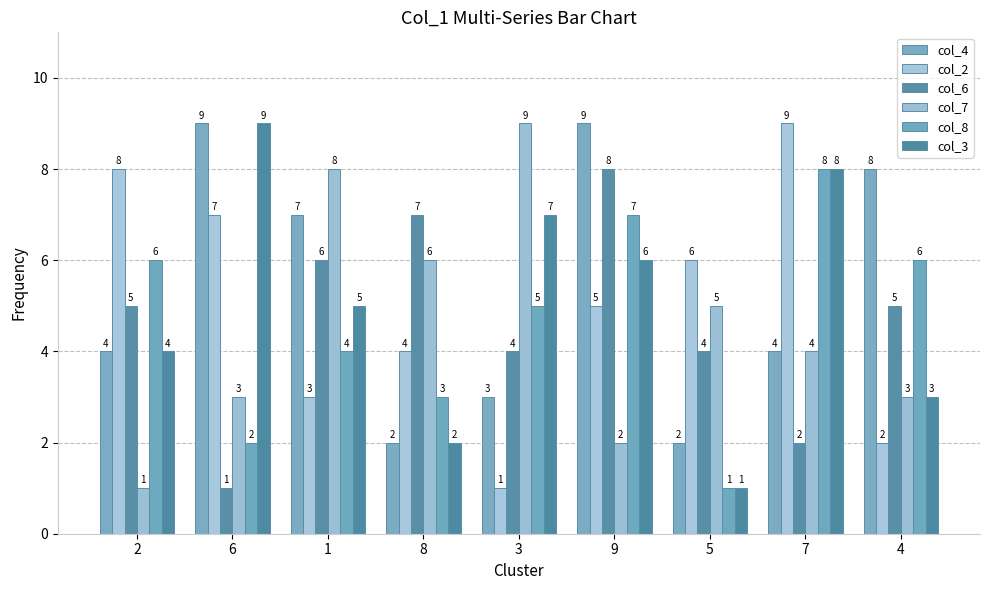

What are all the series names shown in the legend?

col_4, col_2, col_6, col_7, col_8, col_3